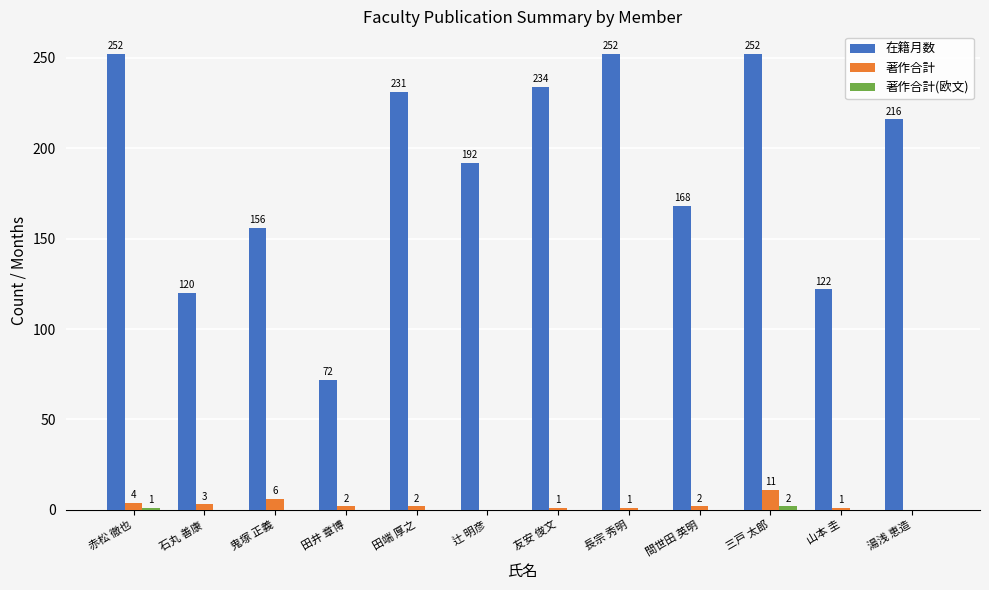

Which series has the largest total across all categories?

在籍月数